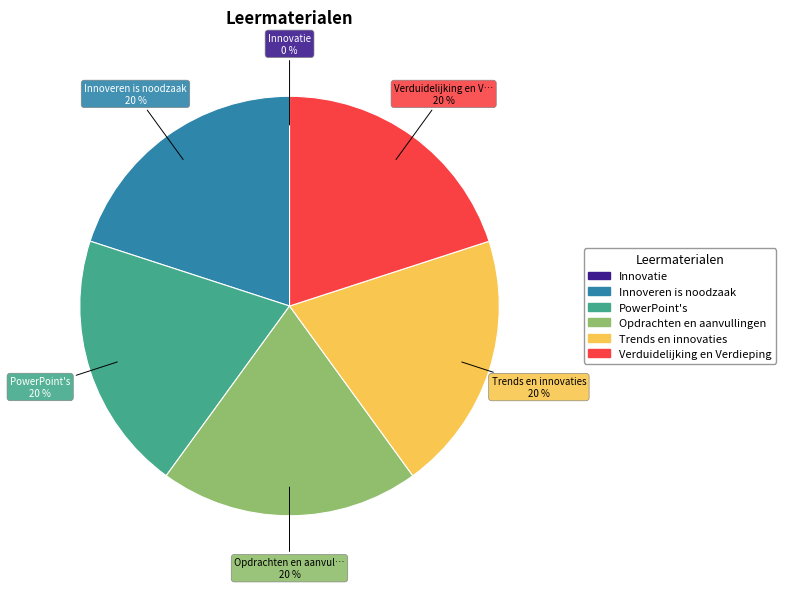

Do Verduidelijking en Verdieping and Trends en innovaties together represent more than half of the pie?

No